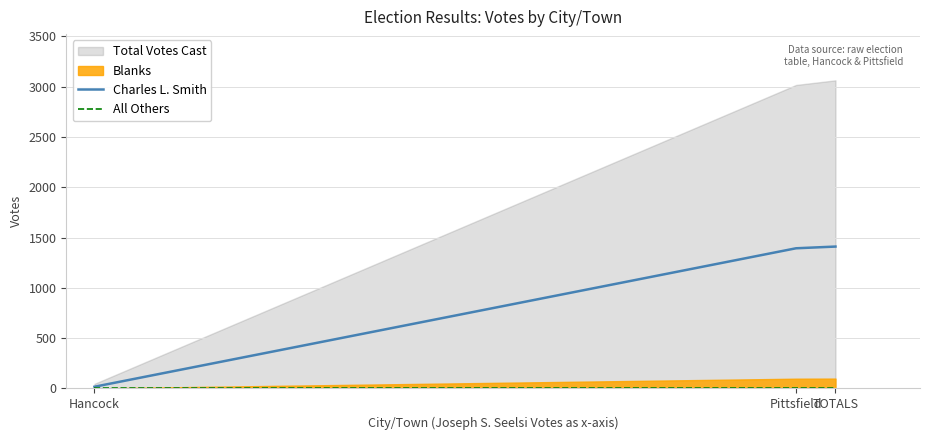

The Charles L. Smith series shows 1410 at TOTALS. True or false?

True